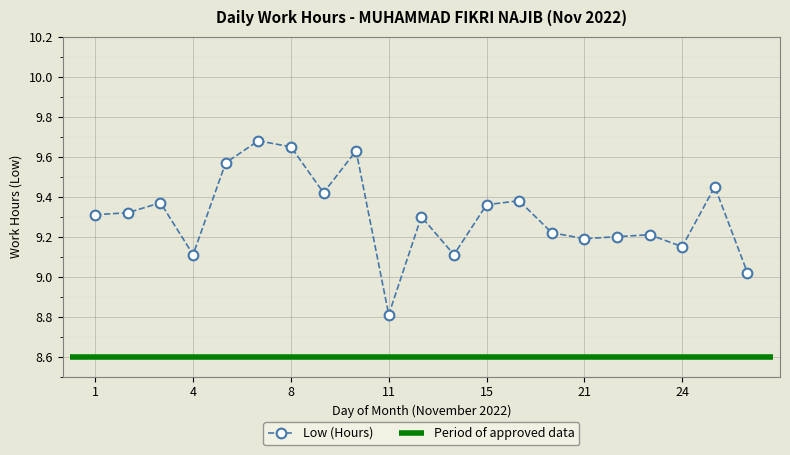

Where is the first local maximum?

3